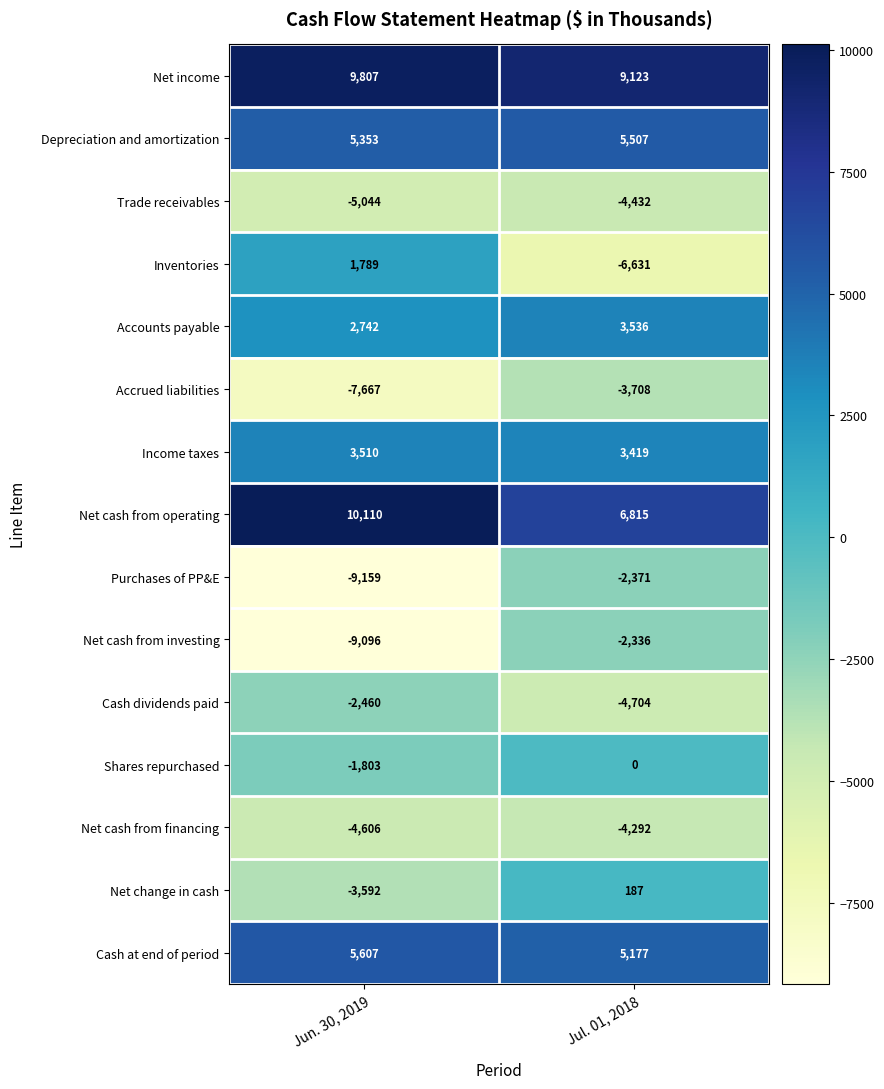

How many data points does each series have?

2